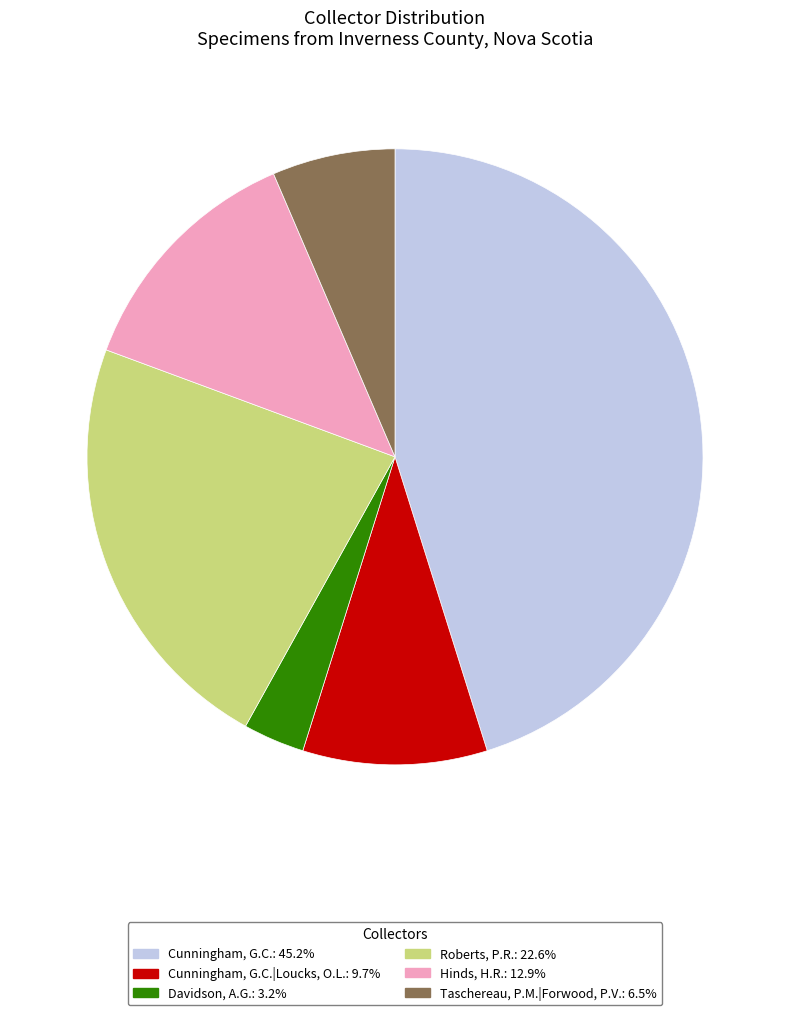

Is there a majority slice in this chart?

No